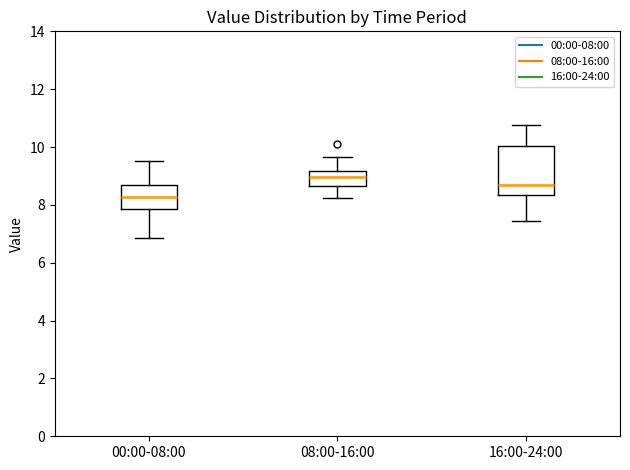

Which box is the tallest, from its lower edge to its upper edge?

16:00-24:00